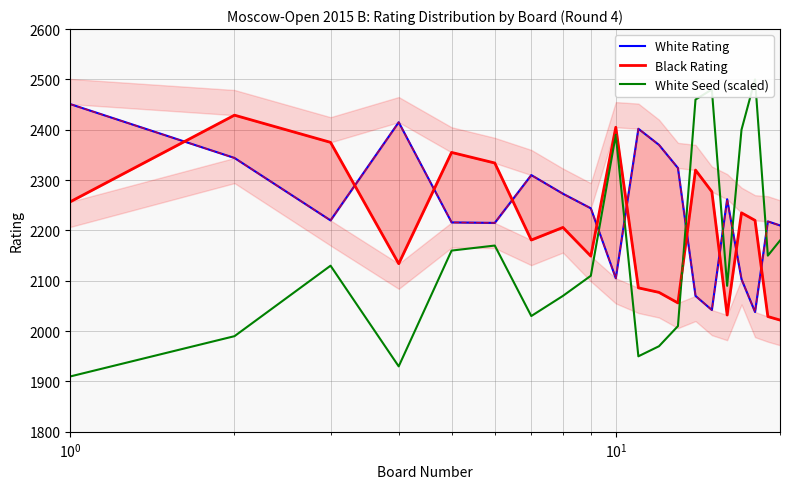

Which series has the largest total across all categories?

White Rating